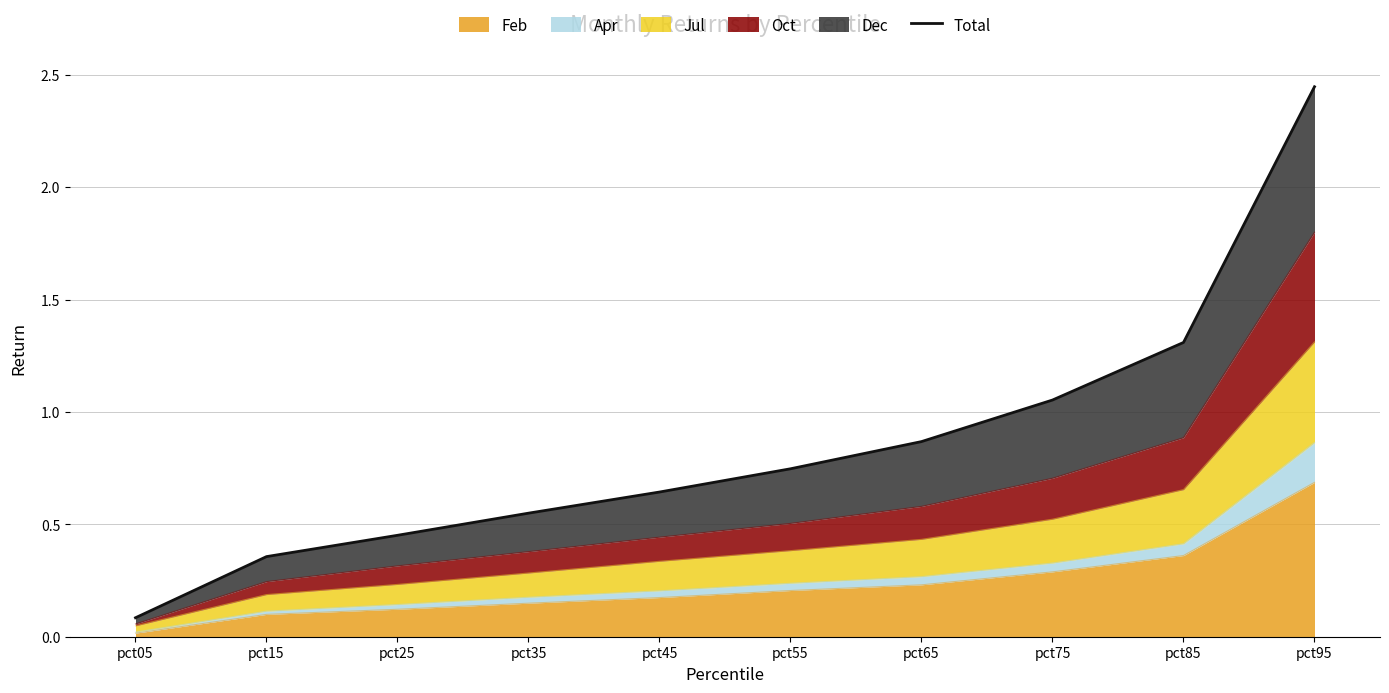

How many lines are shown in the chart?

1